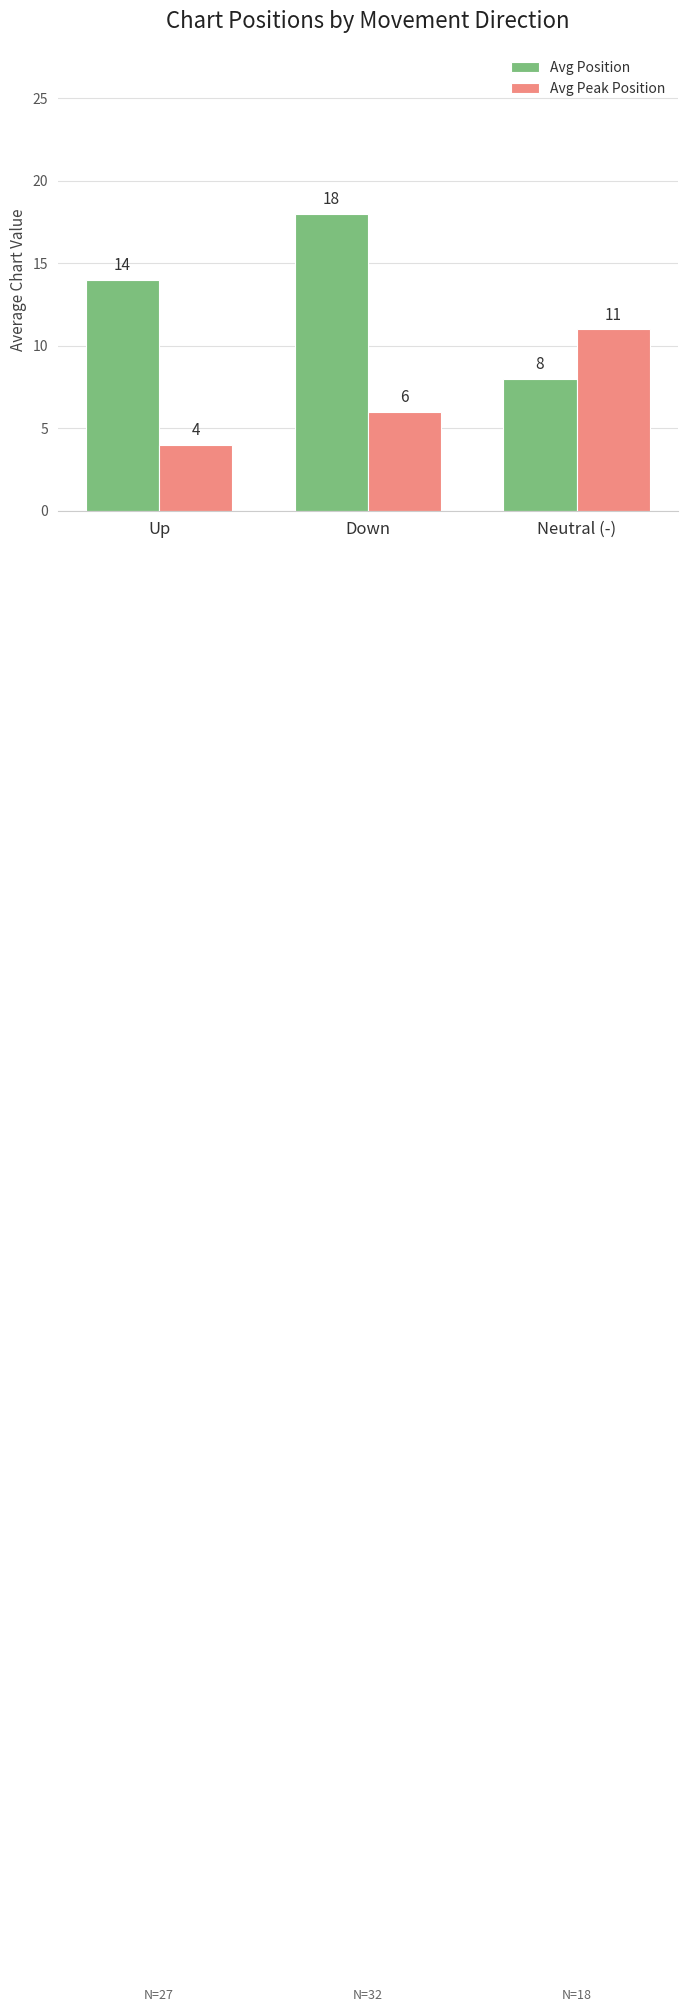

What is the difference between the highest and lowest values at Down?

12